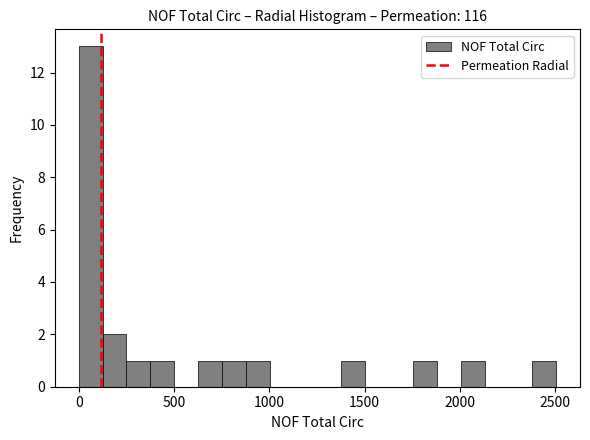

Around what value on the x-axis is the tallest bar? Give the approximate position of its centre, as read against the axis.

50